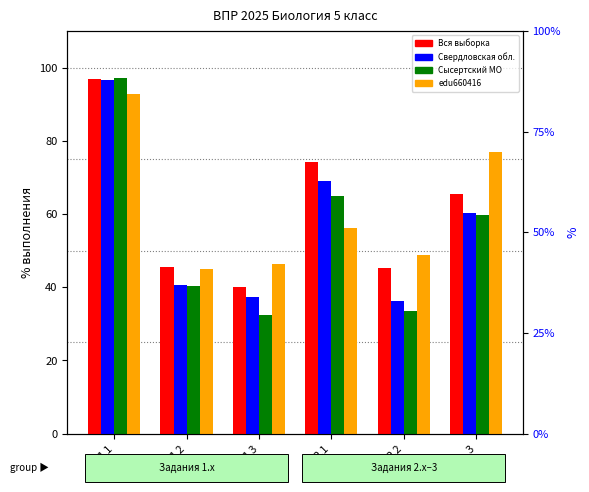

Reading left to right, transcribe all the data shown in this chart.

Вся выборка: 96.9	45.5	40.0	74.3	45.1	65.6
Свердловская обл.: 96.6	40.5	37.4	68.9	36.3	60.2
Сысертский МО: 97.1	40.4	32.5	65.0	33.4	59.7
edu660416: 92.7	45.1	46.3	56.1	48.8	76.8